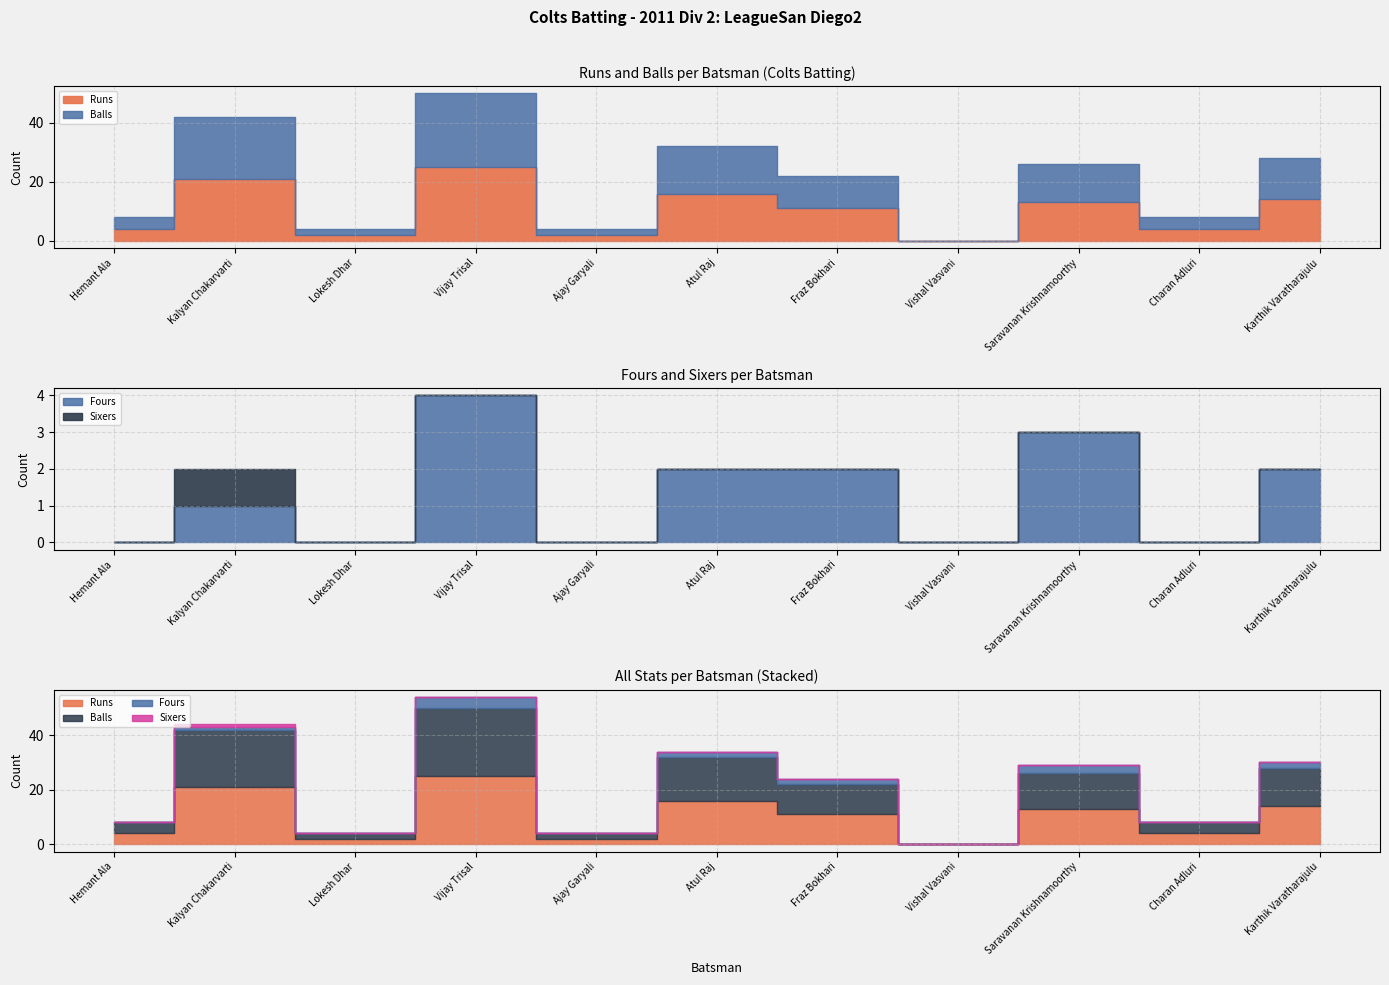

At how many categories does at least one series exceed 10?

6